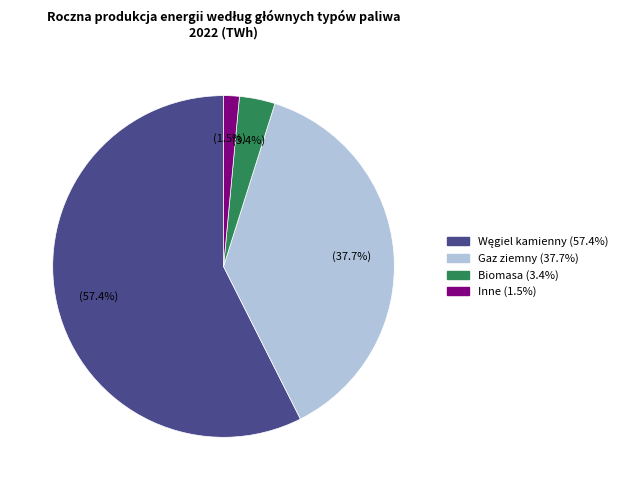

Which slice is the smallest?

Inne